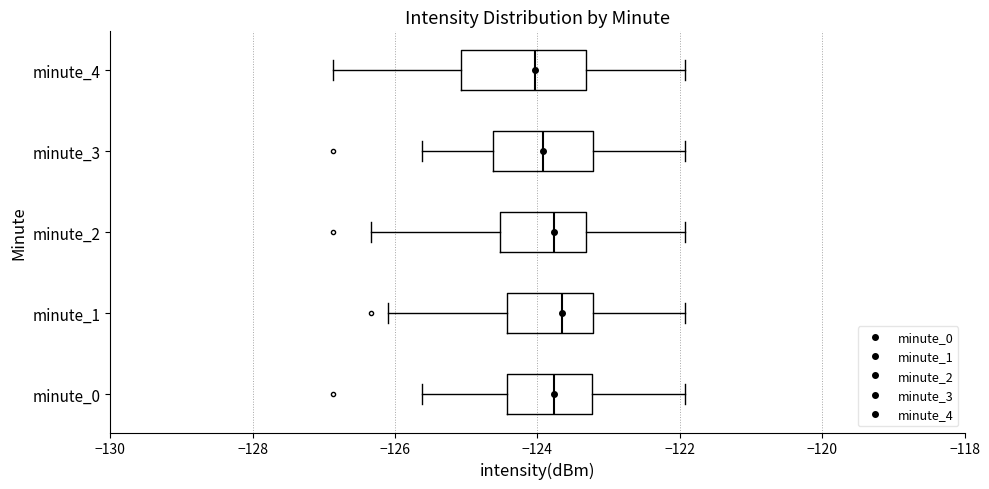

Reading bottom to top, read every box against the x-axis: the position of its median line, the range the box covers, and the ends of its whiskers. The values are not printed on the chart, so give them approximately, as read against the axis.

minute_0: median -123.8, box -124.4 to -123.2, whiskers -125.6 to -122.0
minute_1: median -123.6, box -124.4 to -123.2, whiskers -126.2 to -122.0
minute_2: median -123.8, box -124.6 to -123.4, whiskers -126.4 to -122.0
minute_3: median -124.0, box -124.6 to -123.2, whiskers -125.6 to -122.0
minute_4: median -124.0, box -125.0 to -123.4, whiskers -126.8 to -122.0